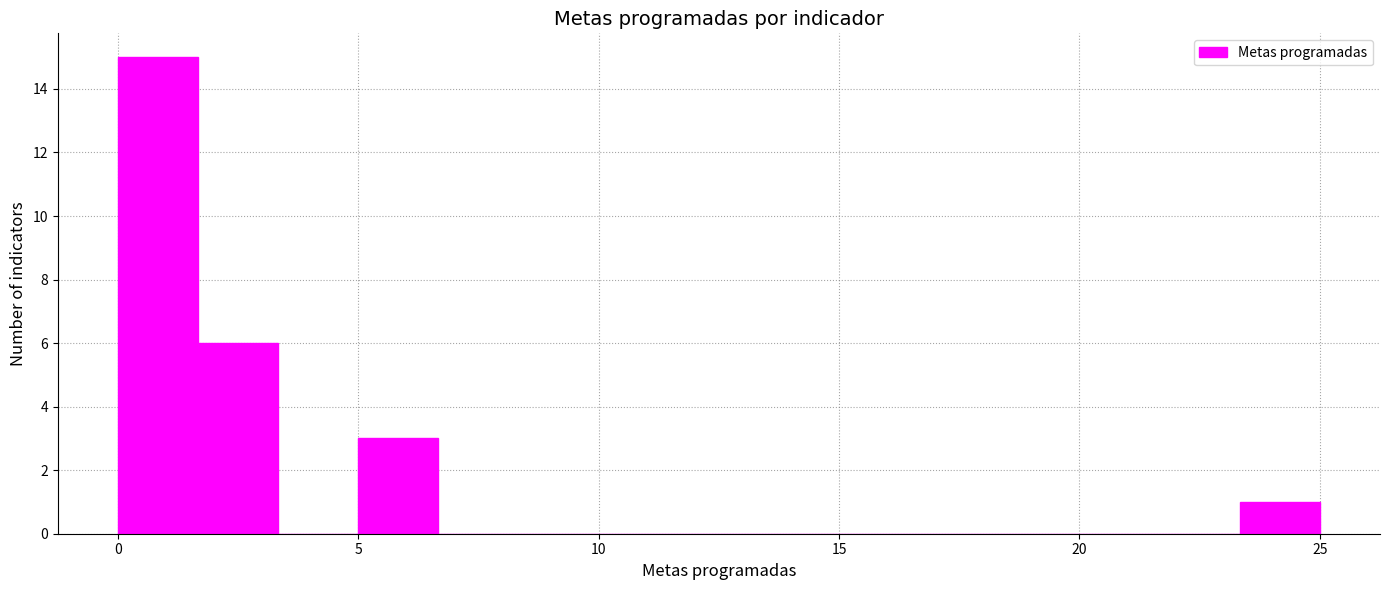

Around what value on the x-axis is the tallest bar? Give the approximate position of its centre, as read against the axis.

1.0